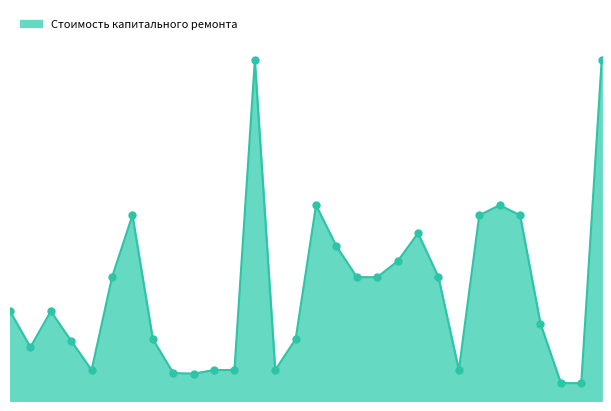

Is this an area chart (filled region under the line)?

Yes